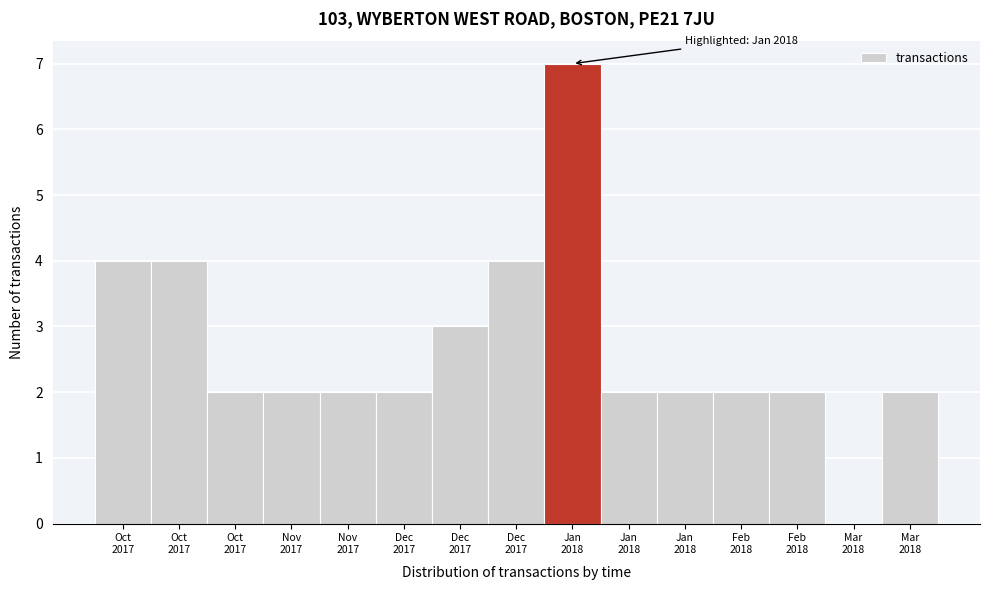

Are the bars horizontal?

No